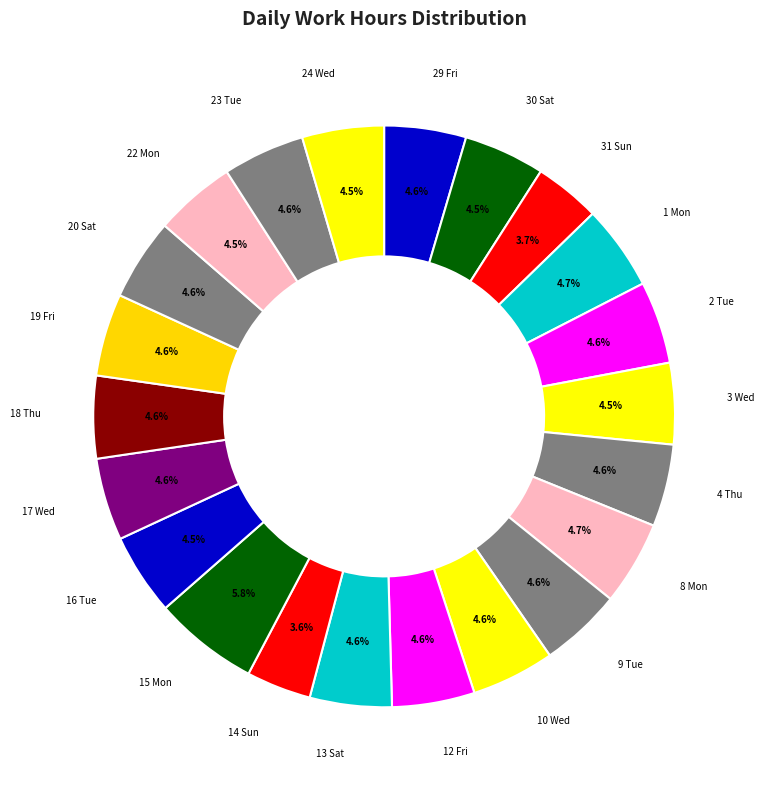

To the nearest percent, what is the difference between the largest and smallest slice percentages?

2%